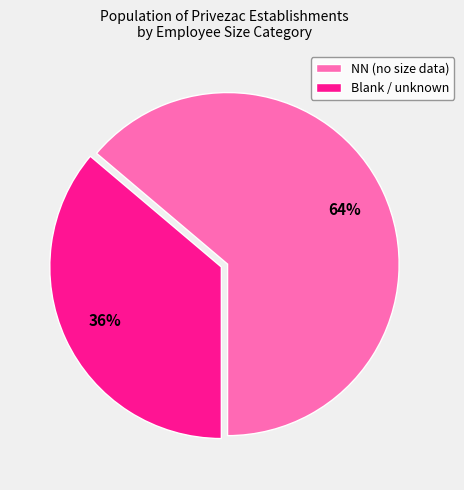

To the nearest percent, what is the difference between the NN (no size data) and Blank / unknown slice percentages?

28%